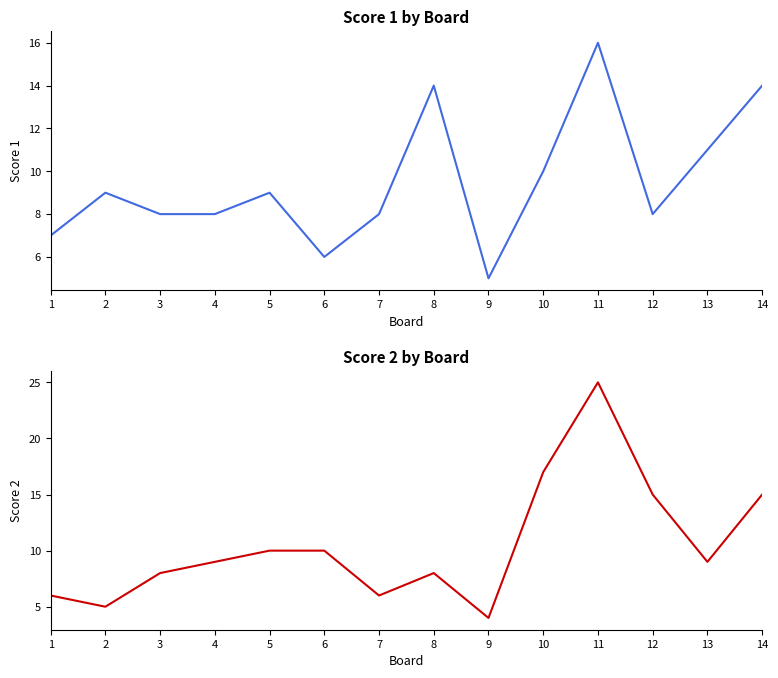

What is the minimum value shown in the chart?

4